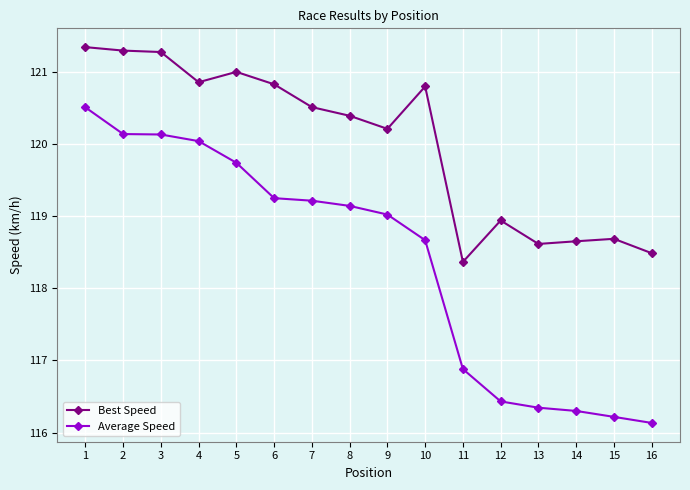

Reading left to right, extract all data points from this chart.

Best Speed: 121.3	121.3	121.3	120.9	121.0	120.8	120.5	120.4	120.2	120.8	118.4	118.9	118.6	118.7	118.7	118.5
Average Speed: 120.5	120.1	120.1	120.0	119.7	119.2	119.2	119.1	119.0	118.7	116.9	116.4	116.3	116.3	116.2	116.1